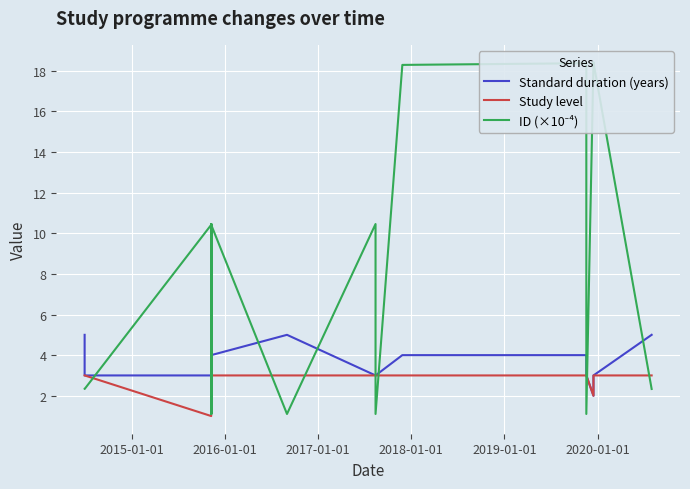

Count the number of categories in the chart.

33